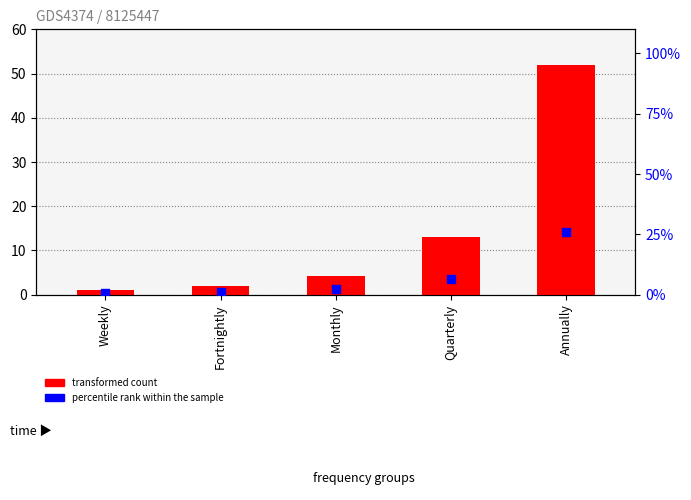

Which series reaches the minimum Y coordinate?

percentile rank within the sample